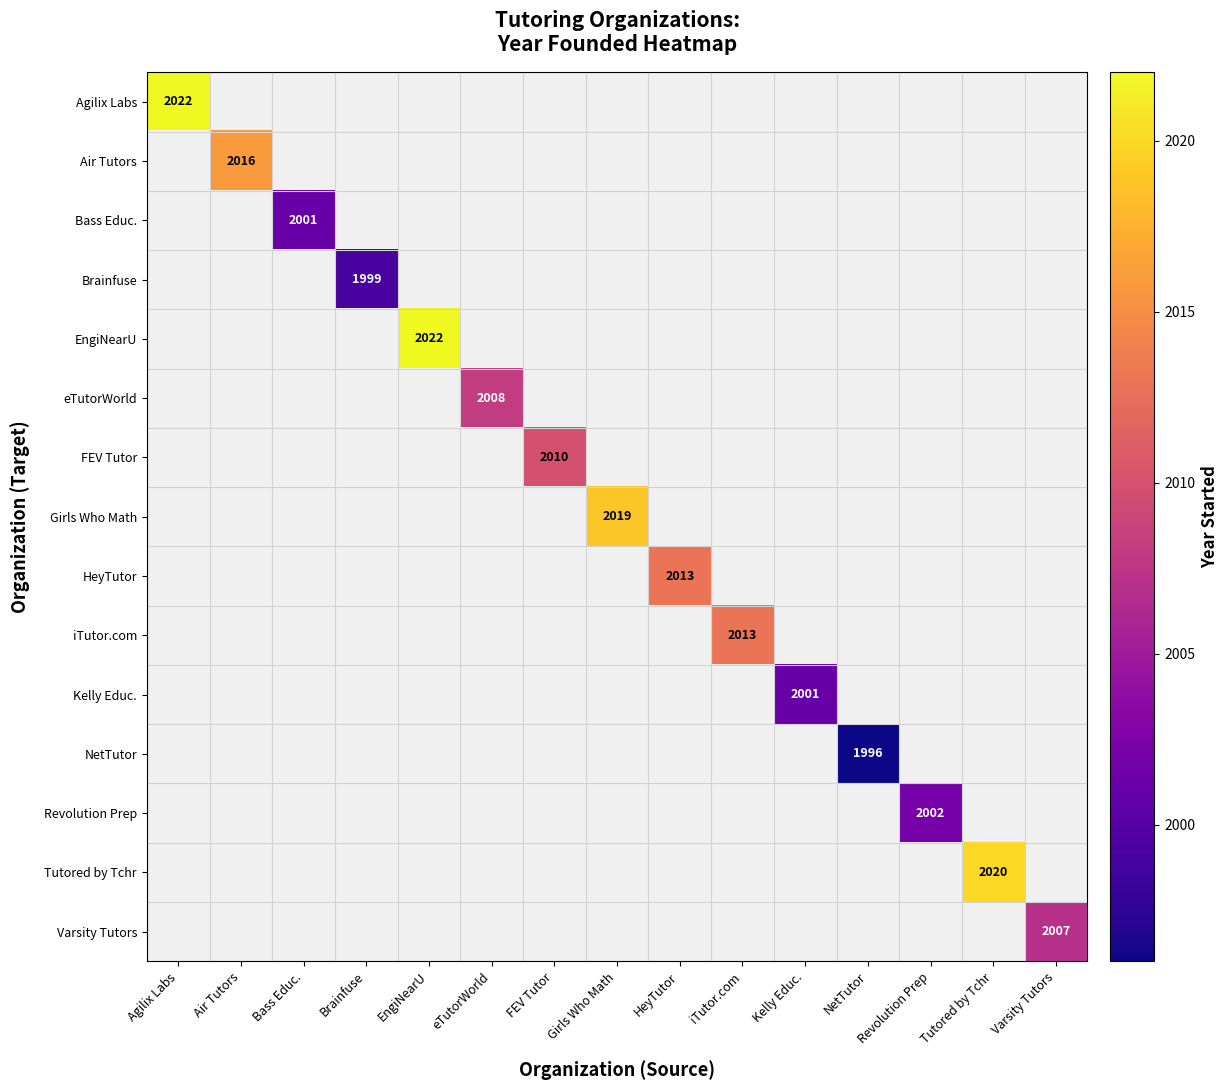

How many distinct data groups are displayed?

15